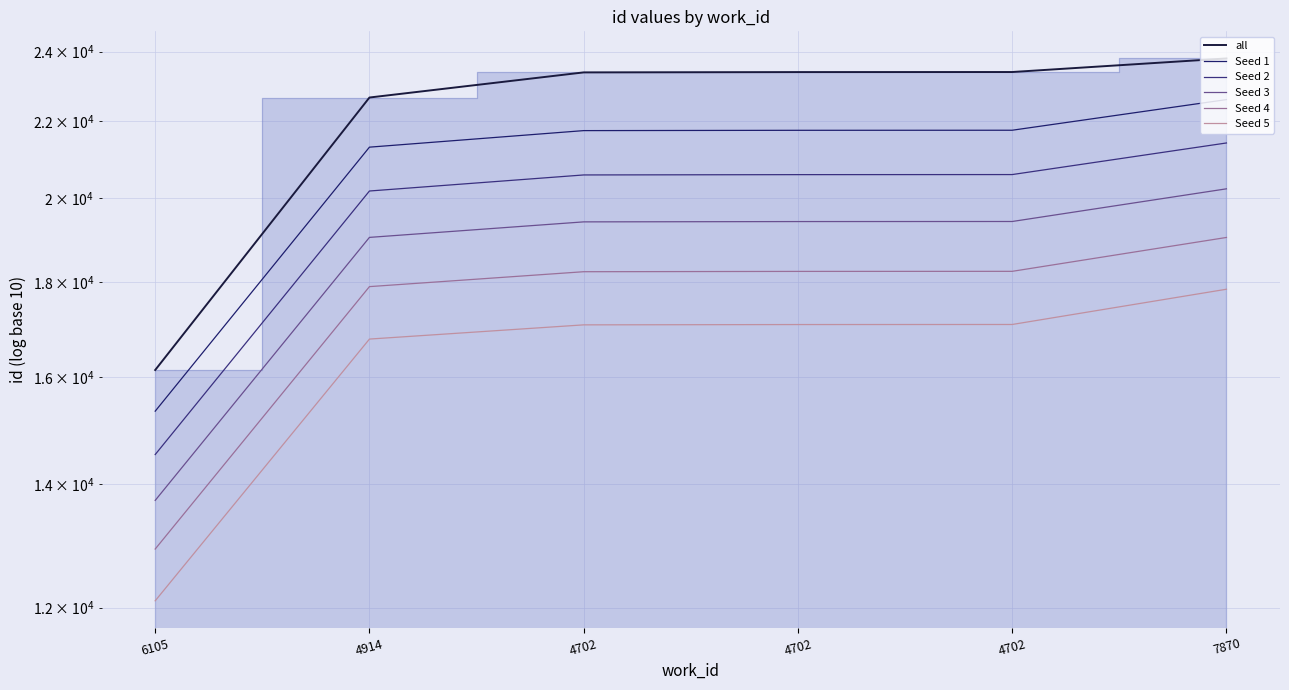

What is the value of the Seed 5 point at the 4th from the left?

17070.3